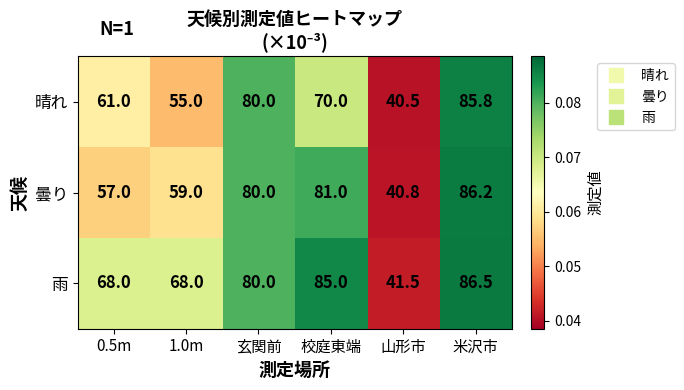

Which series has the largest range (max minus min)?

曇り